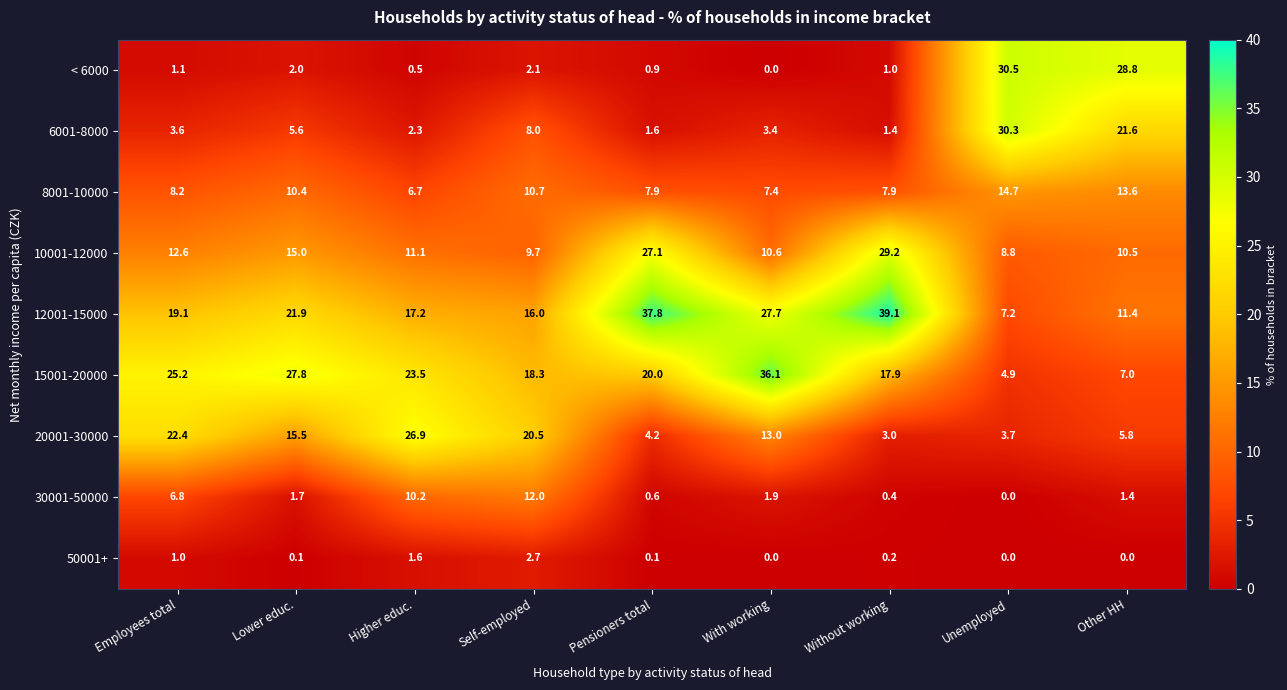

Where does the 15001-20000 series first go above 20?

Employees total